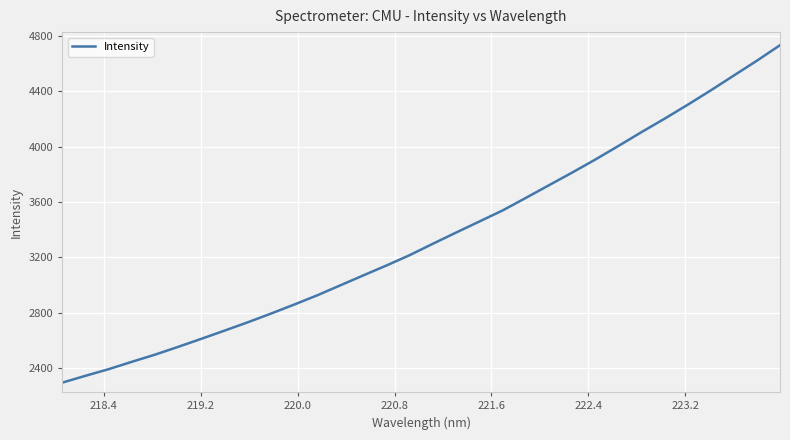

What is the difference between the maximum and minimum values?

2439.6